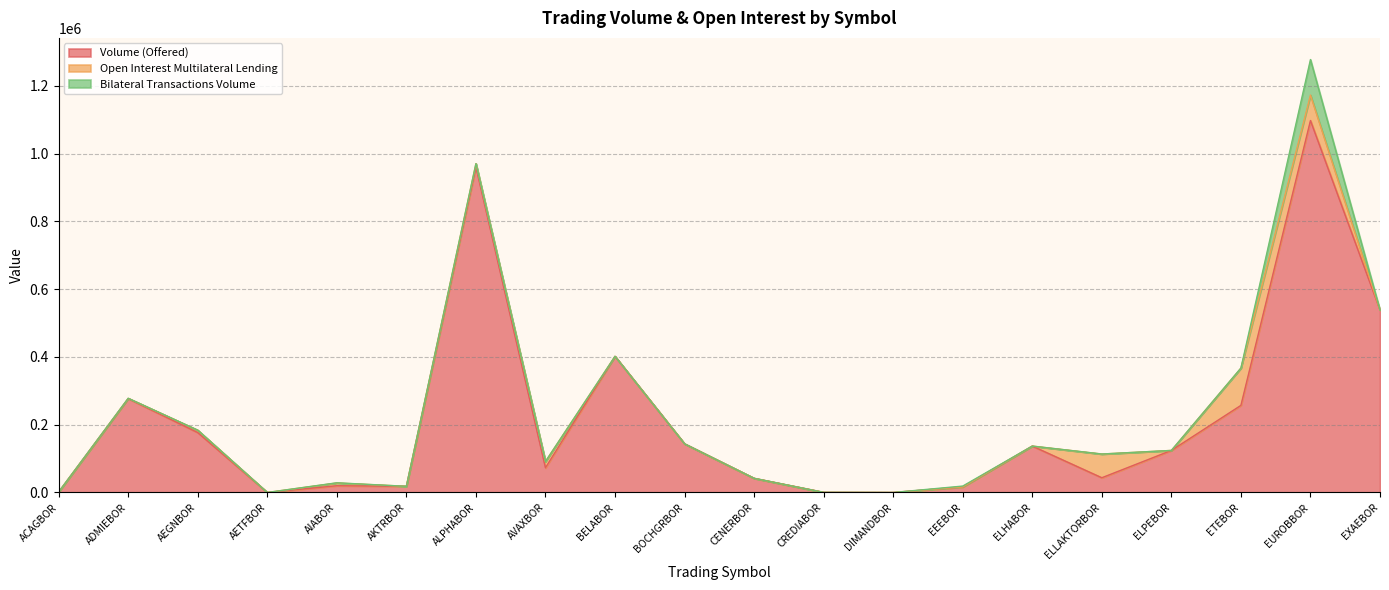

How many data points in Volume (Offered) are less than 124064?

10